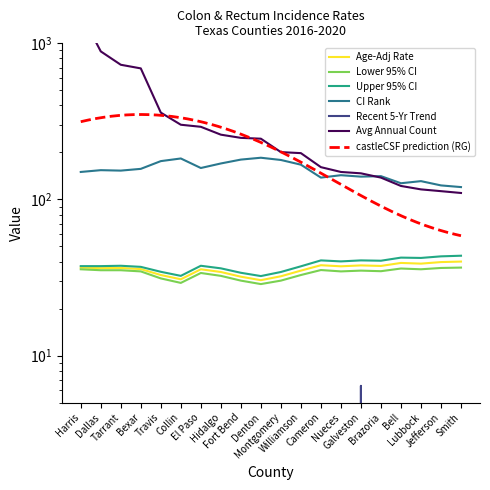

Where do Avg Annual Count and CI Rank first cross each other?

Galveston and Brazoria